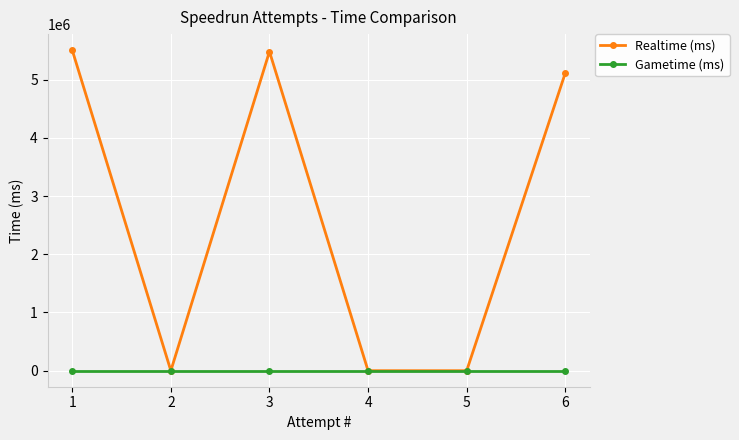

What are all the series names shown in the legend?

Realtime (ms), Gametime (ms)